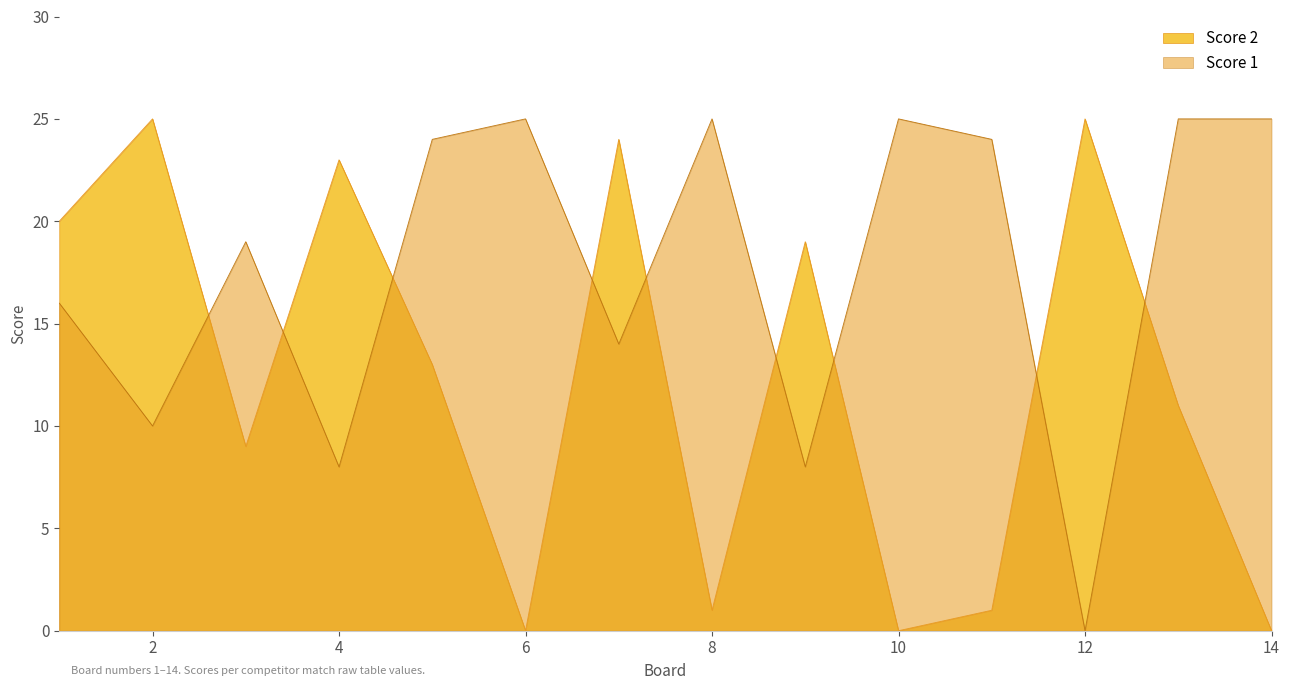

Where is the first local maximum for Score 1?

3